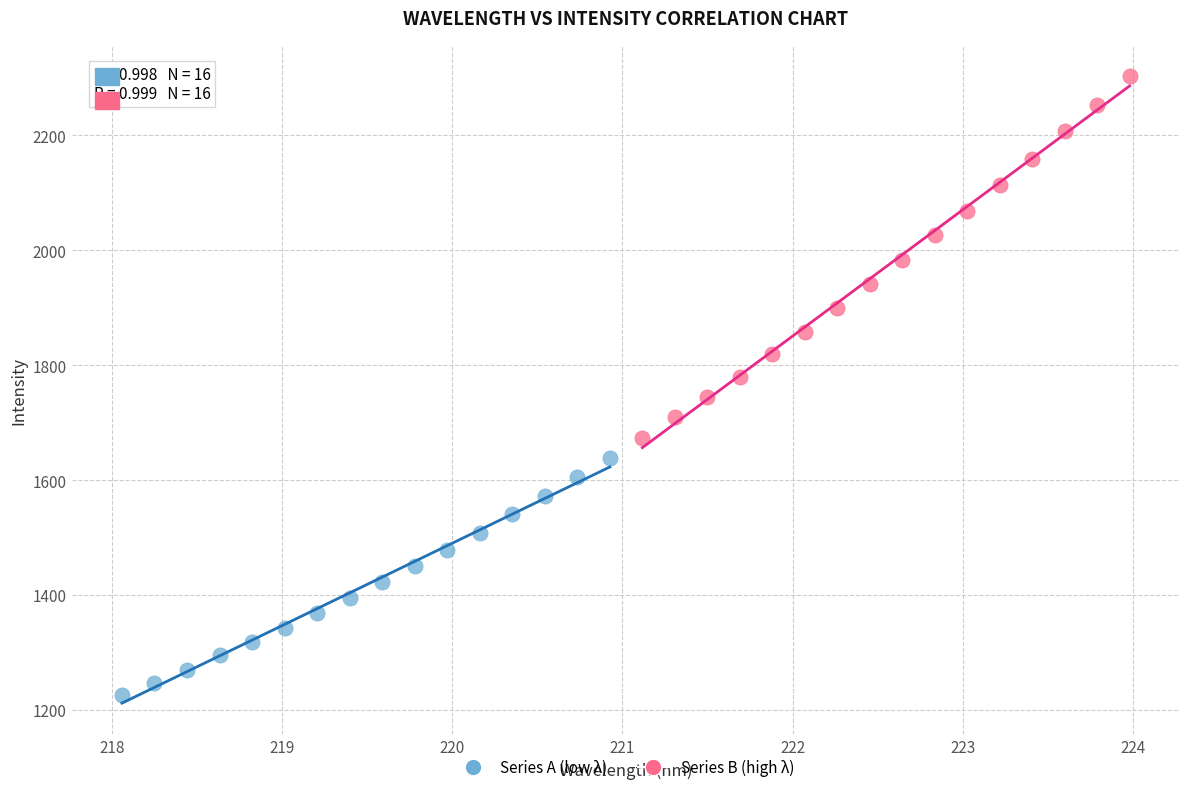

Which series reaches the maximum Y coordinate?

Series B (high λ)